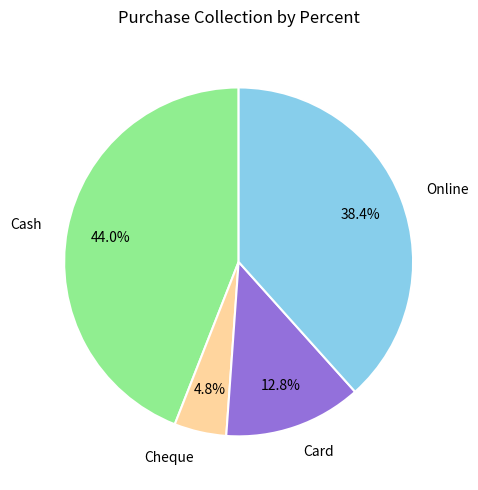

Is it true that Card is 7% of the pie?

False